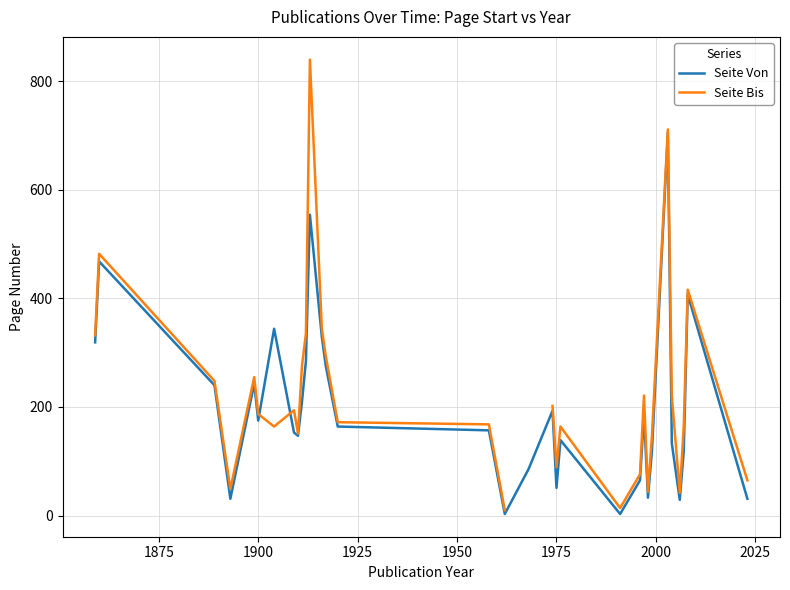

What is the highest value of the Seite Von series?

705.0